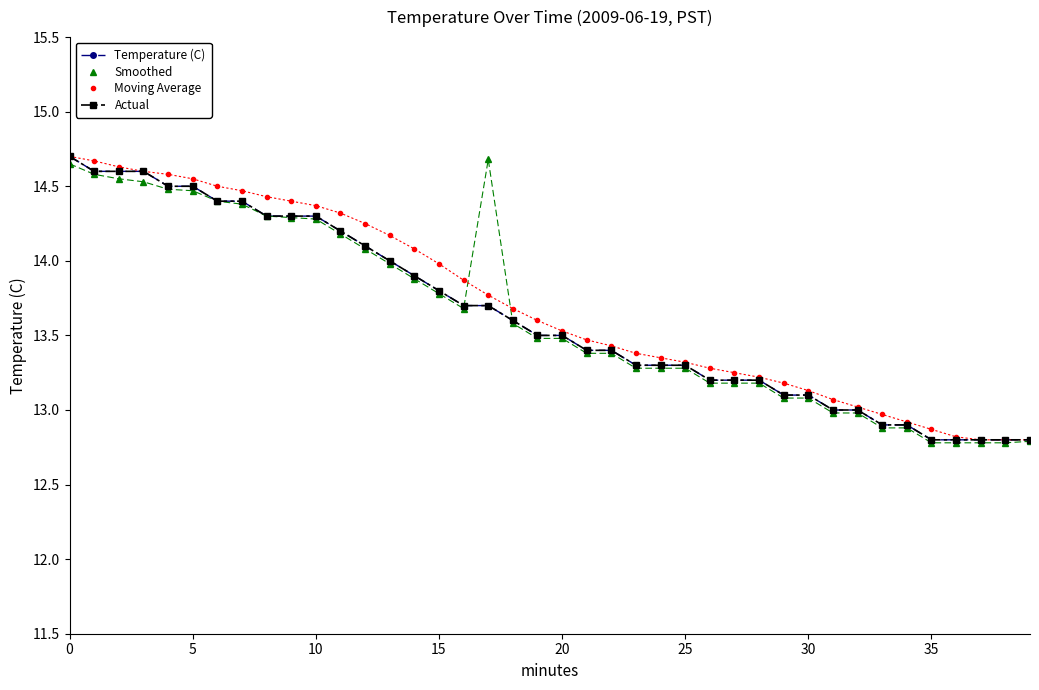

Which series has the largest total across all categories?

Moving Average